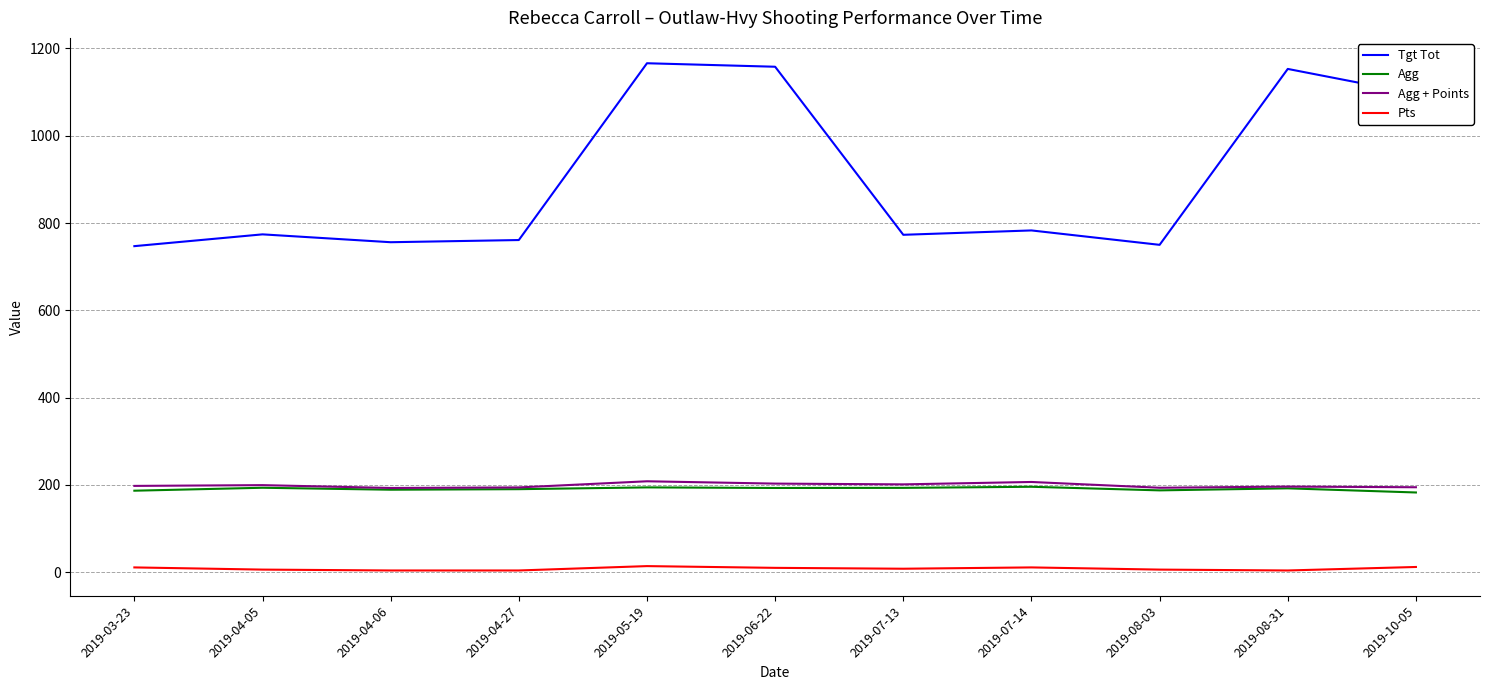

True or false: Agg + Points and Tgt Tot cross at least once.

False